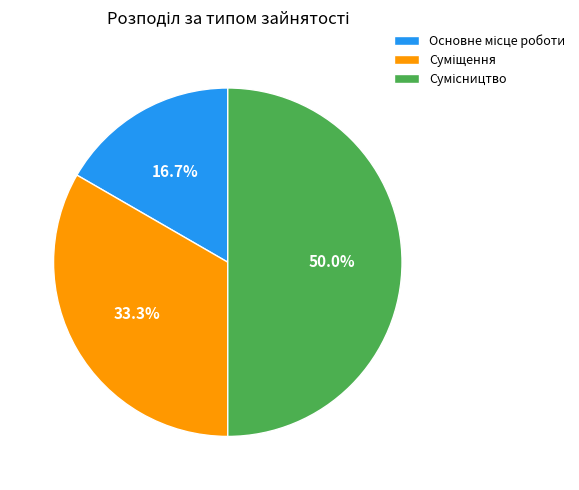

To the nearest percent, what is the average slice percentage?

33%